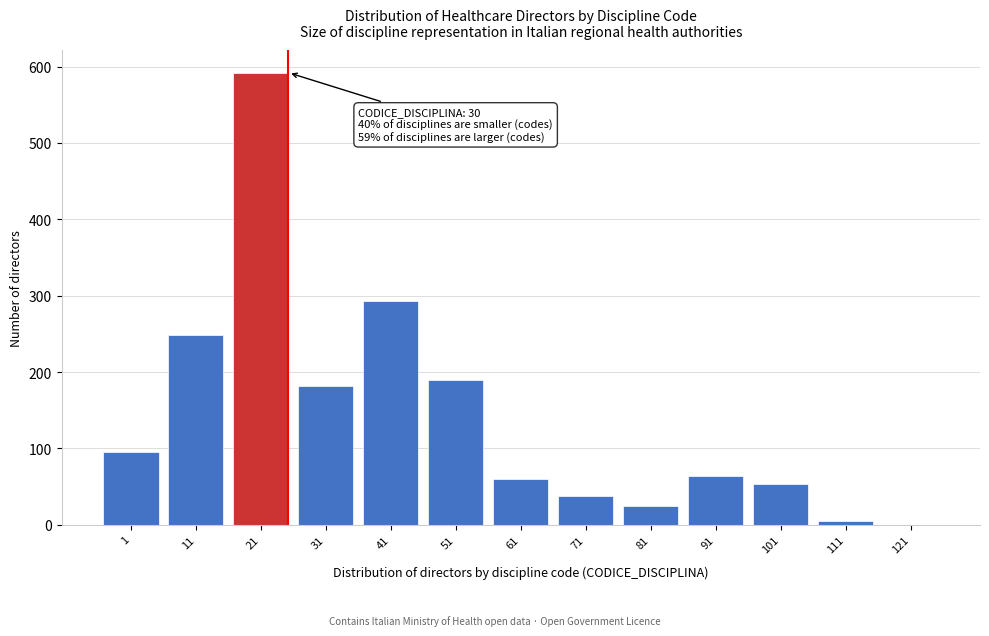

Reading left to right, extract all data points from this chart.

1=95	11=248	21=592	31=182	41=293	51=190	61=60	71=38	81=25	91=64	101=53	111=5	121=0